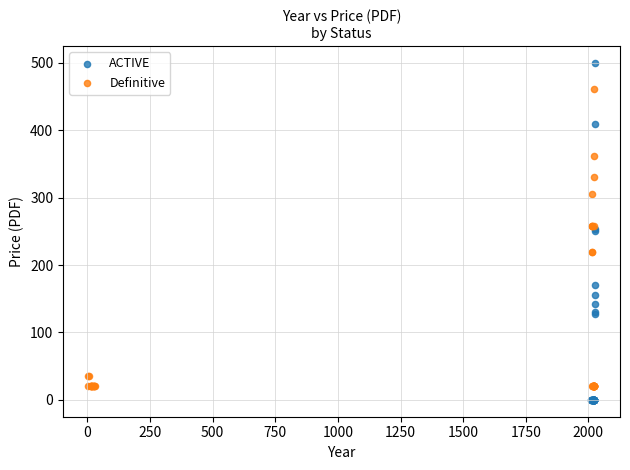

Which series has the largest Y range (max minus min)?

ACTIVE